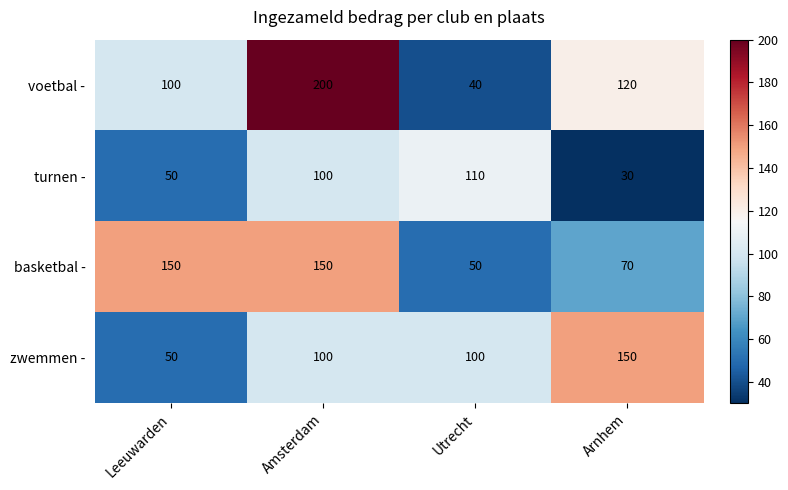

What is the smallest value displayed?

30